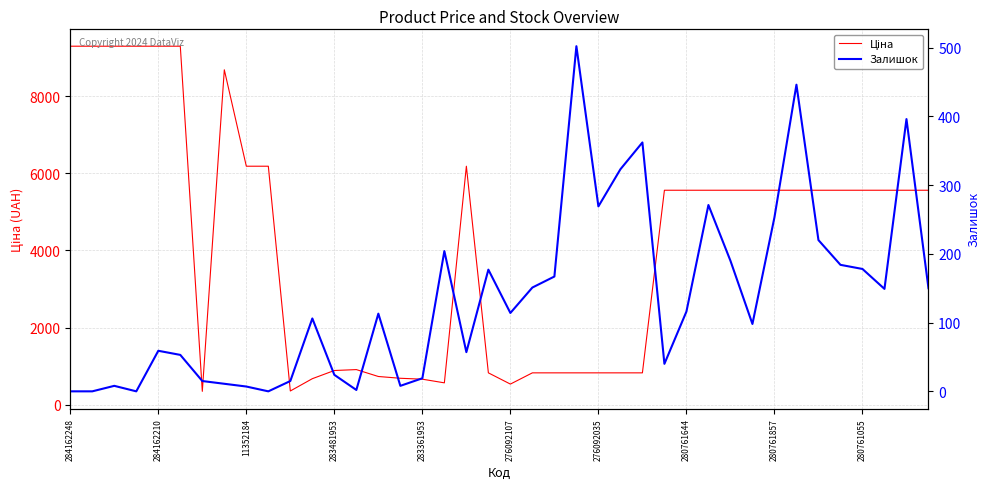

Is it true that Ціна equals 9238.5 at 29?

False